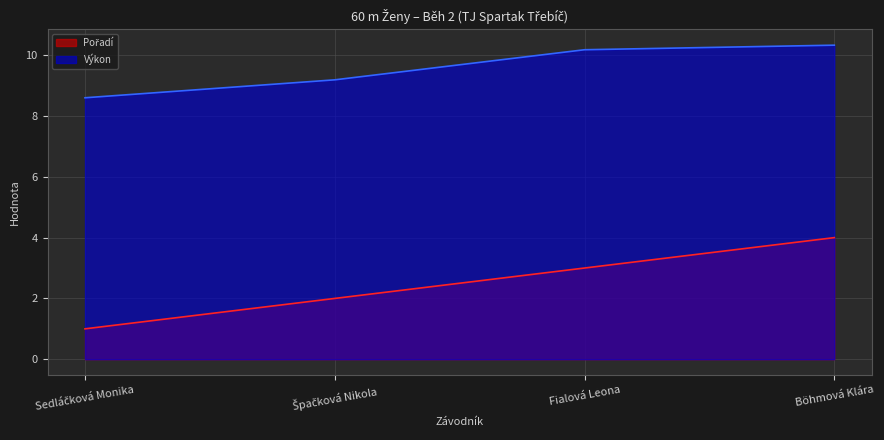

Between Sedláčková Monika and Fialová Leona, which series saw the biggest shift?

Pořadí